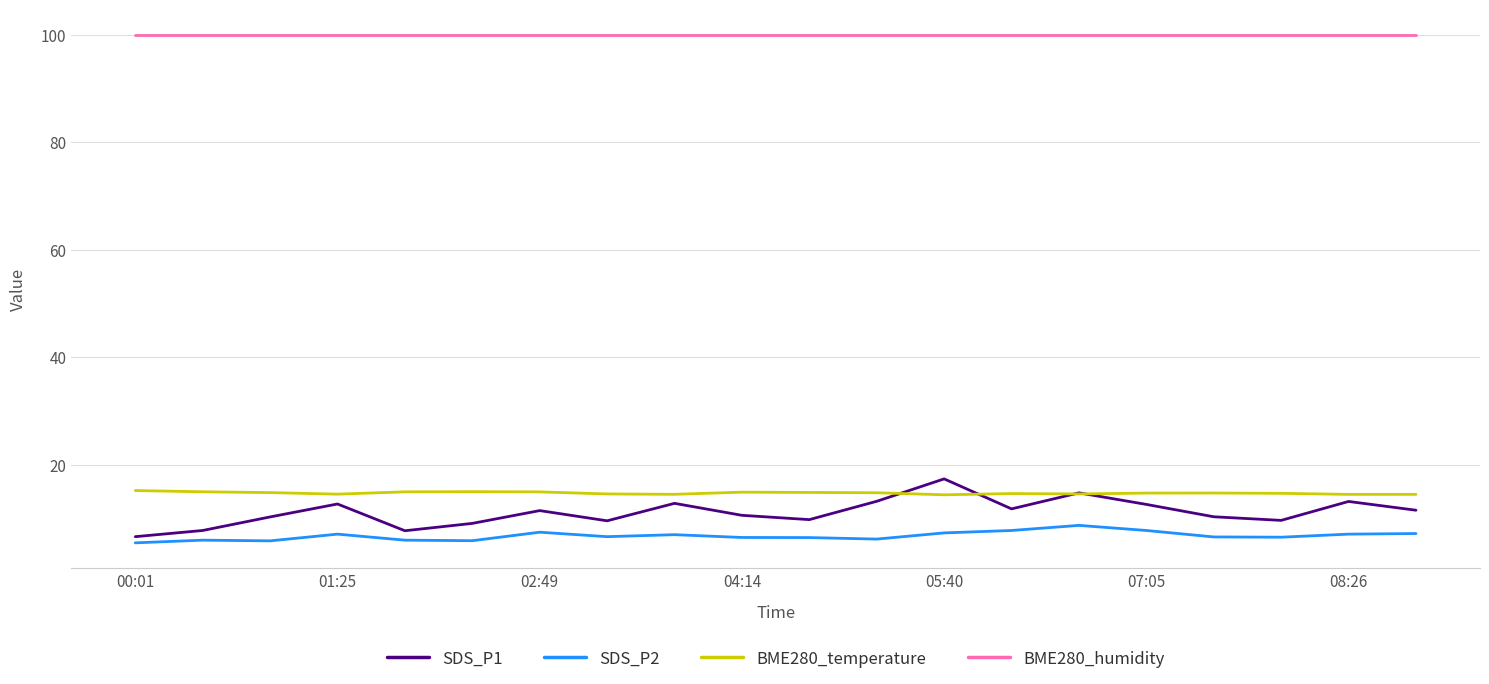

Does the chart display data point markers on the line(s)?

No